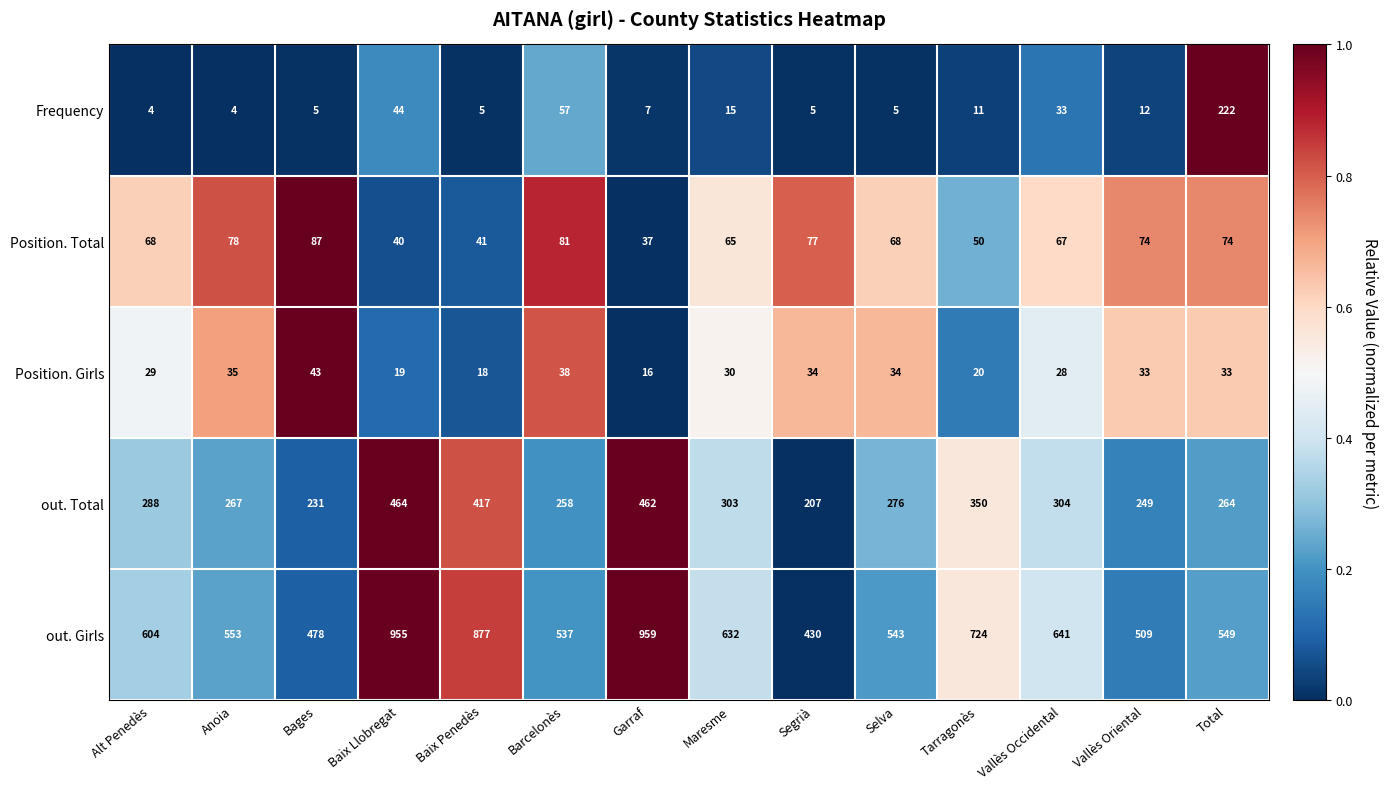

Which label corresponds to the largest value in the chart?

Garraf